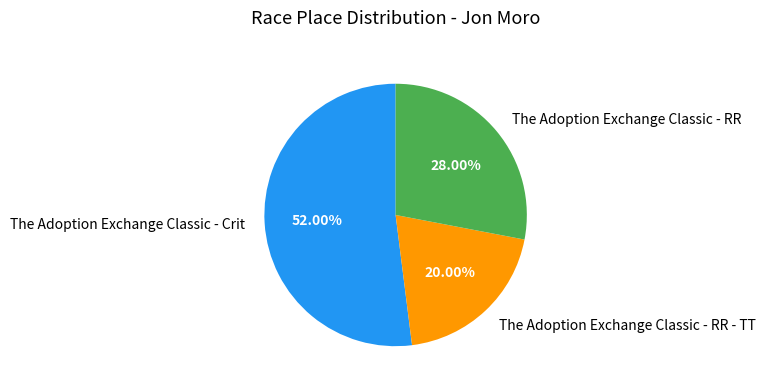

True or false: The Adoption Exchange Classic - RR - TT accounts for 20% of the total.

True